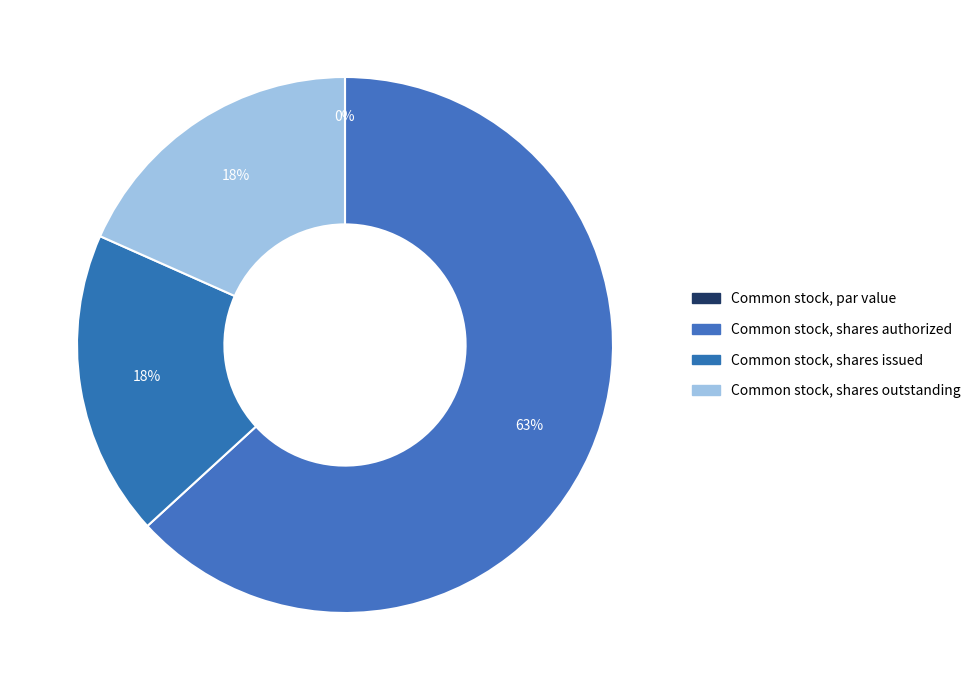

Is Common stock, shares outstanding the majority of the pie?

No